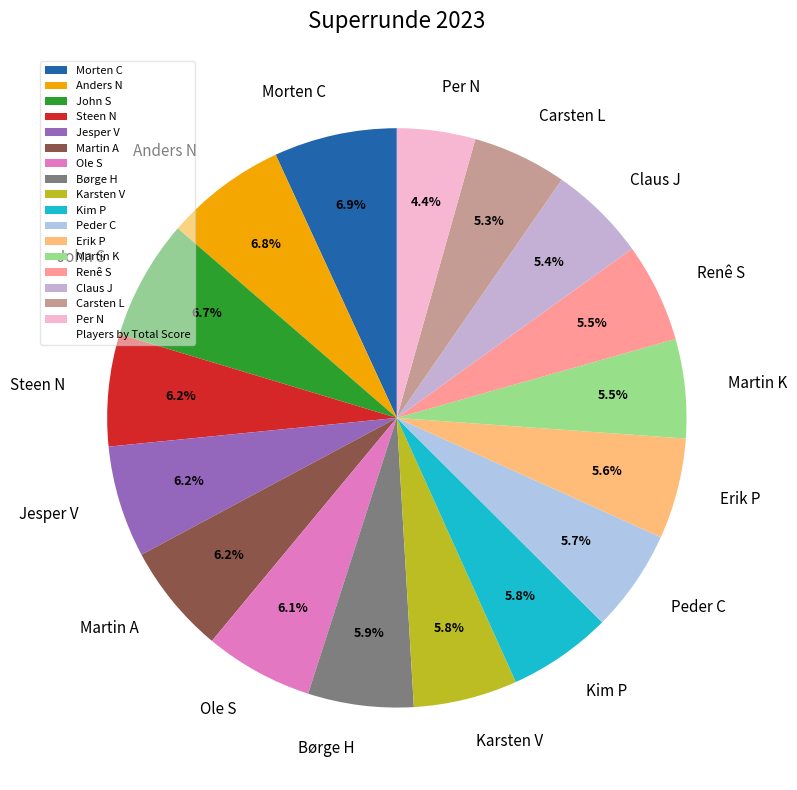

What portion of the pie excludes Morten C?

93.1%